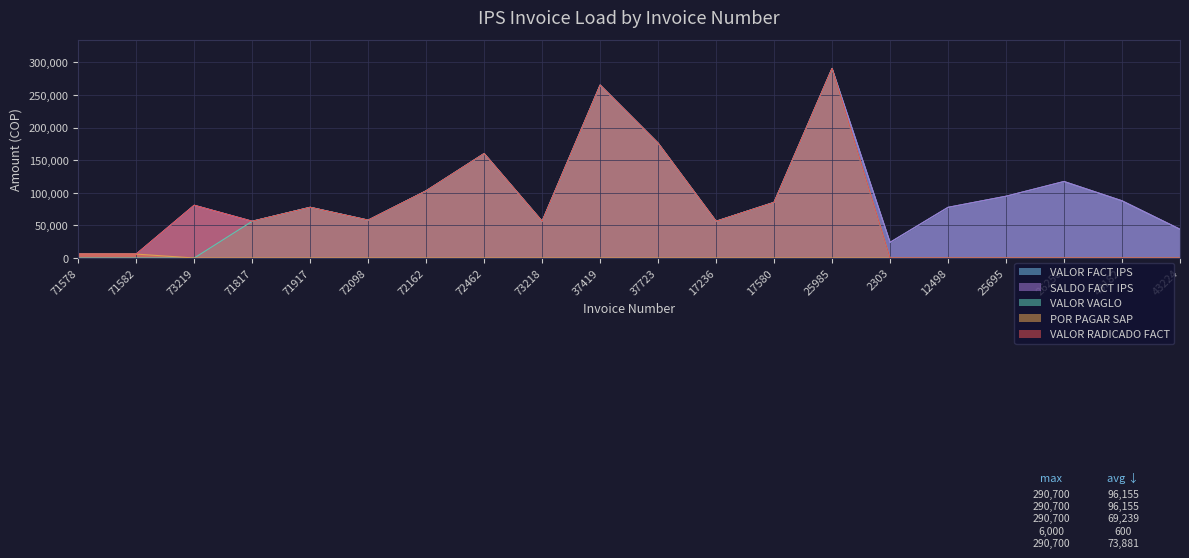

How many data points in POR PAGAR SAP are above 0?

2